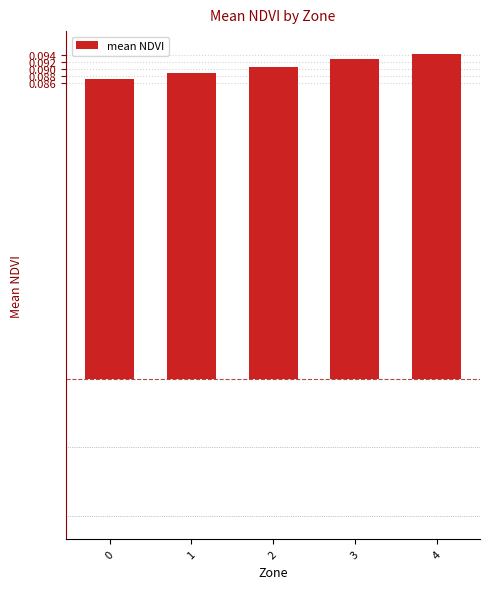

Is it true that the value at 1 is 0.0?

False